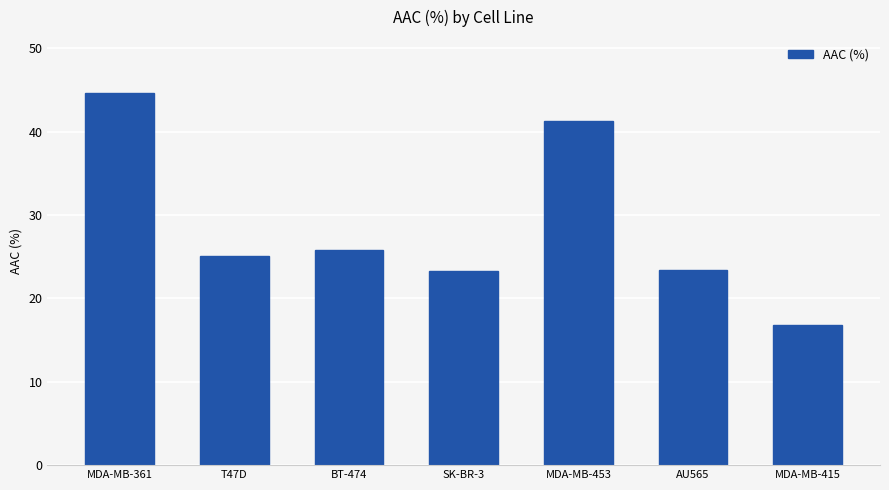

What is the difference between the maximum and minimum values?

27.8